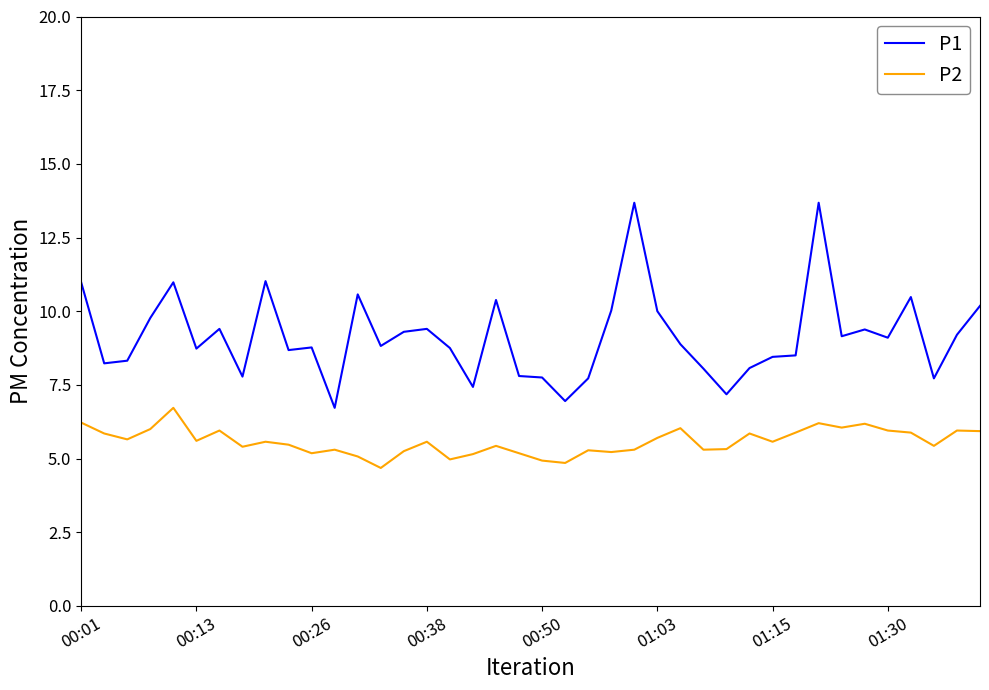

True or false: P1 and P2 intersect in this chart.

False